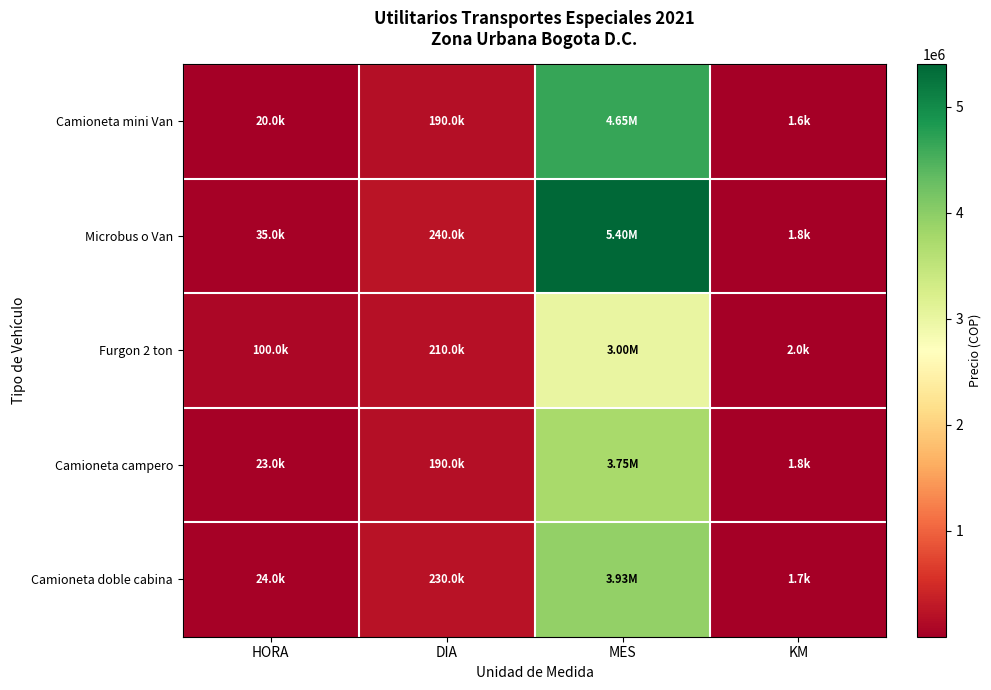

What is the greatest value displayed?

5400000